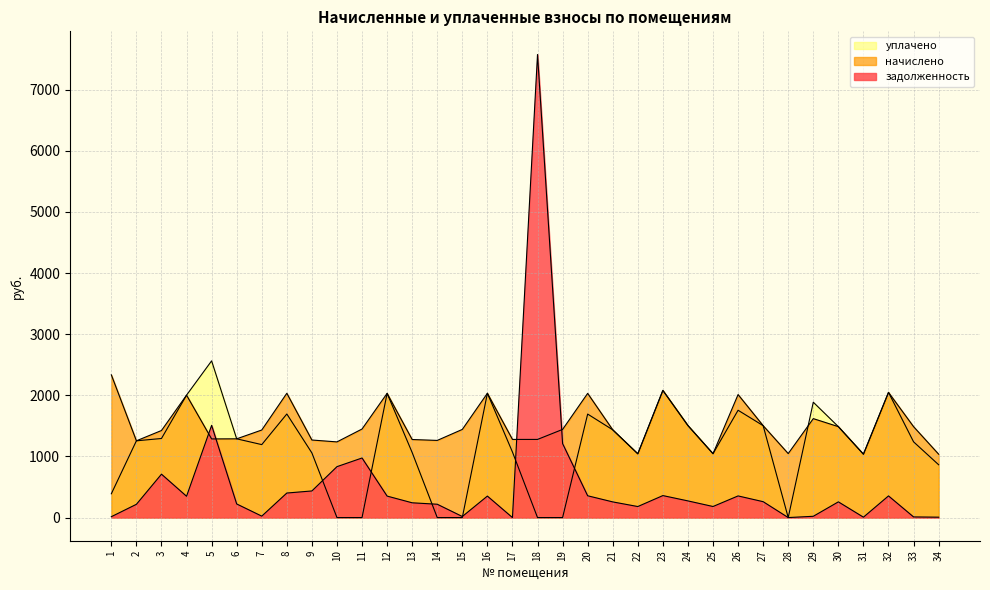

At which category does the chart reach its peak across all series?

18